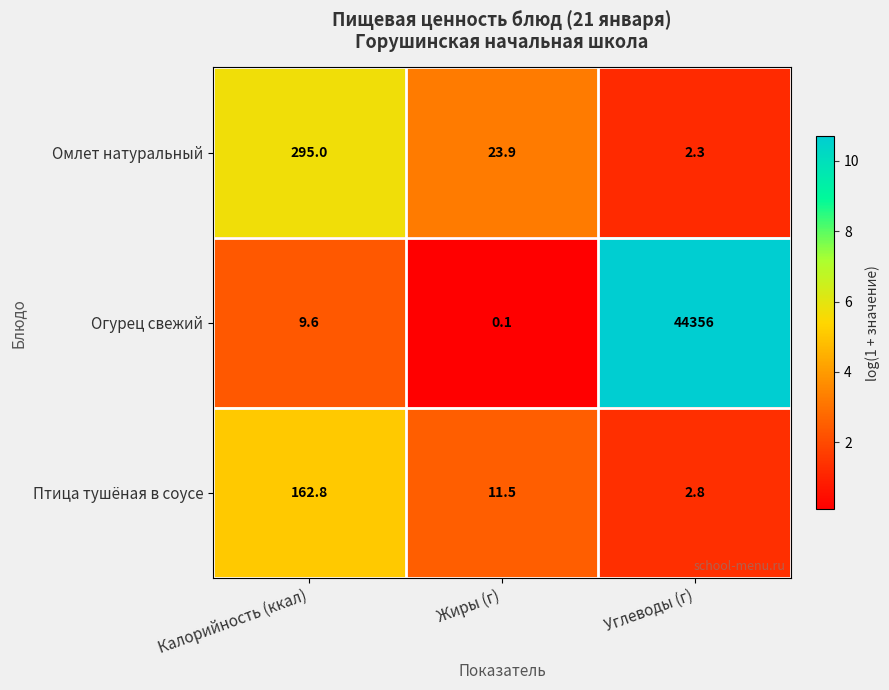

Which series has the largest total across all categories?

Огурец свежий